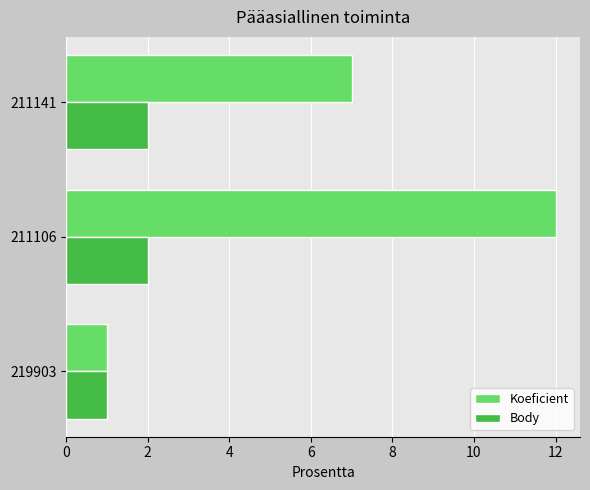

At which category is the sum across all series the highest?

211106